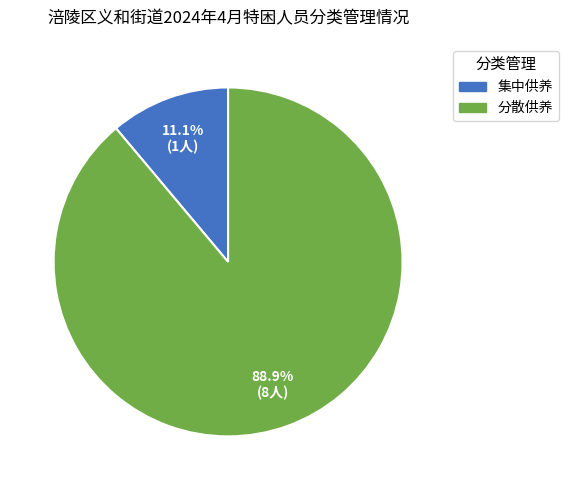

Which slice represents more than half of the pie?

分散供养